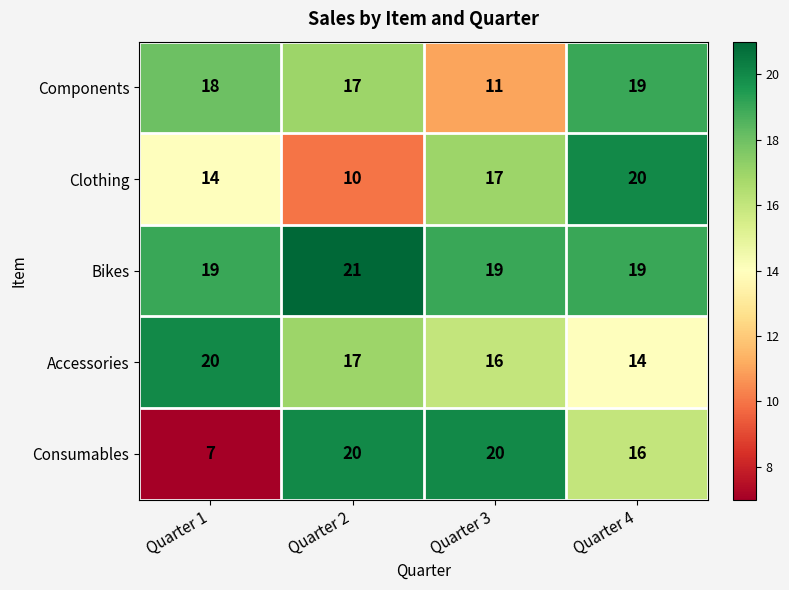

Read the Components value at Quarter 3.

11